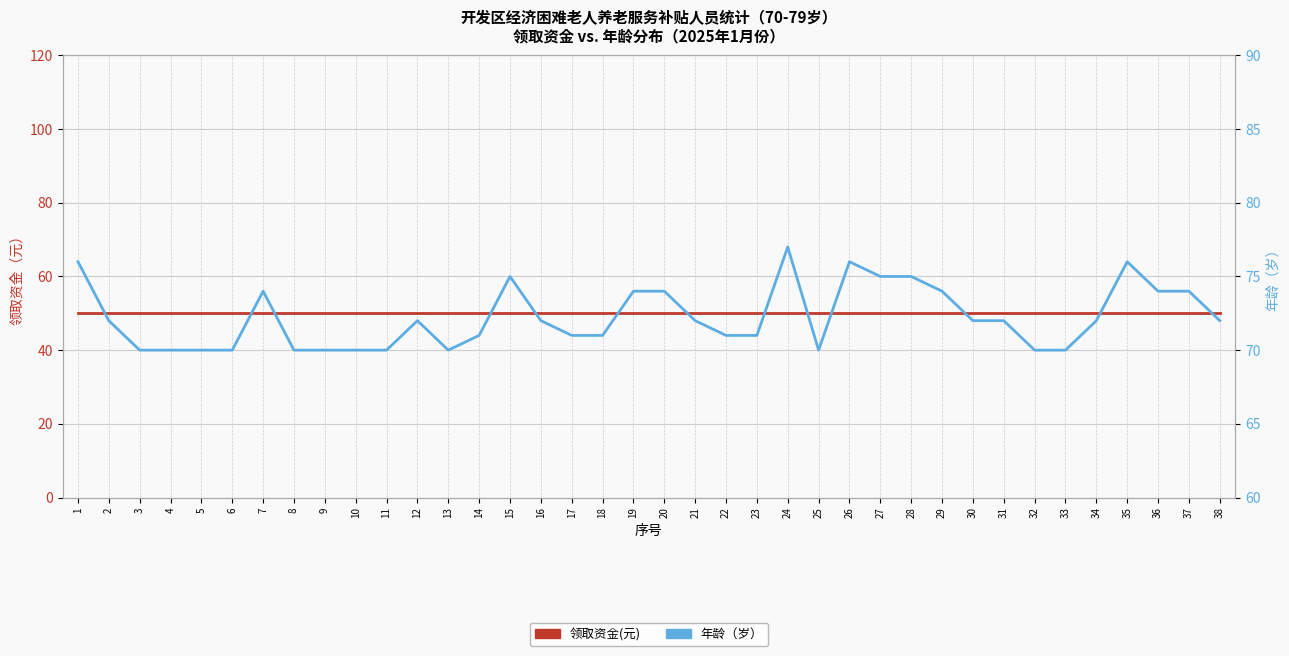

What is the value of the 年龄 point at the 28th from the left?

75